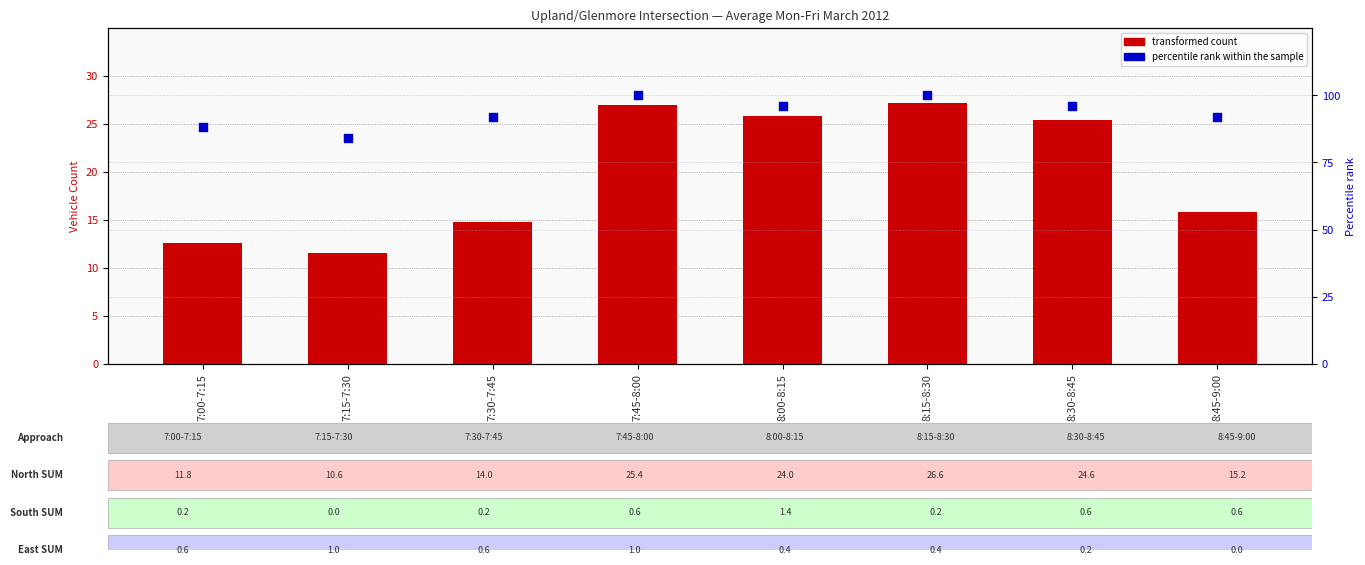

What are all the series names shown in the legend?

transformed count, percentile rank within the sample